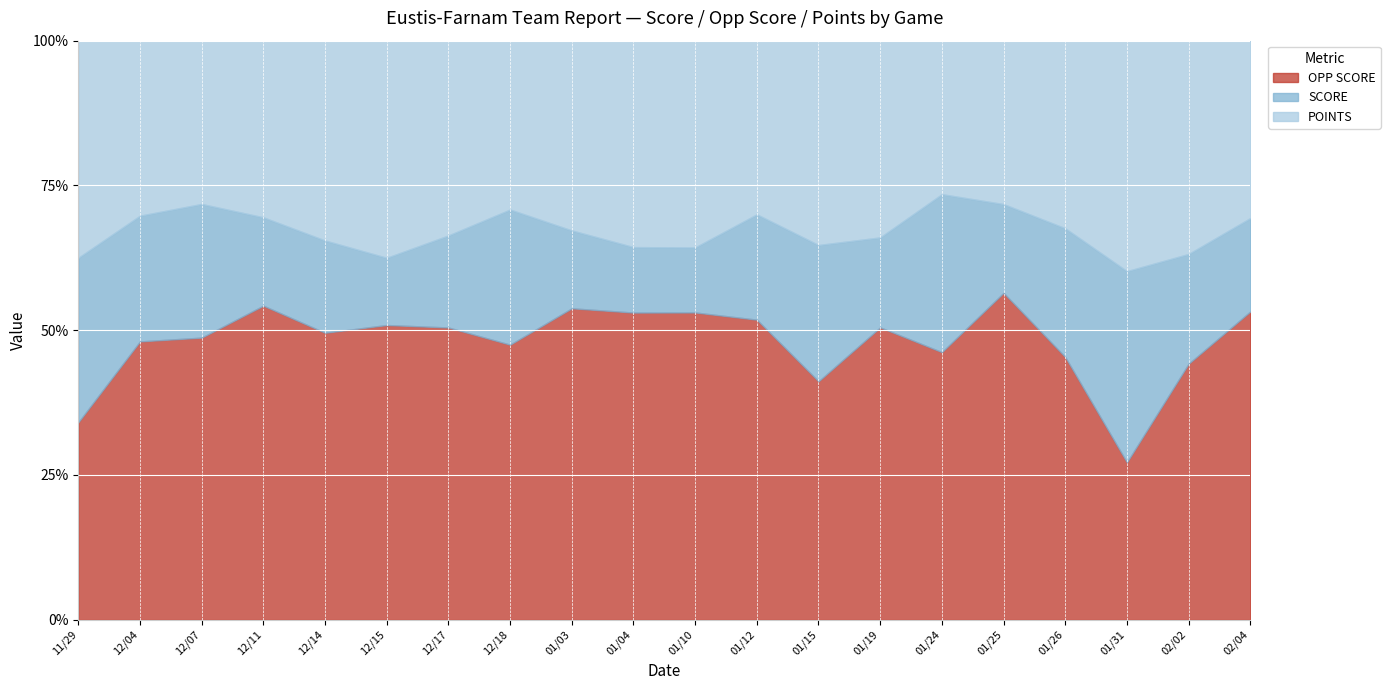

The OPP SCORE series shows 84 at 12/11. True or false?

False